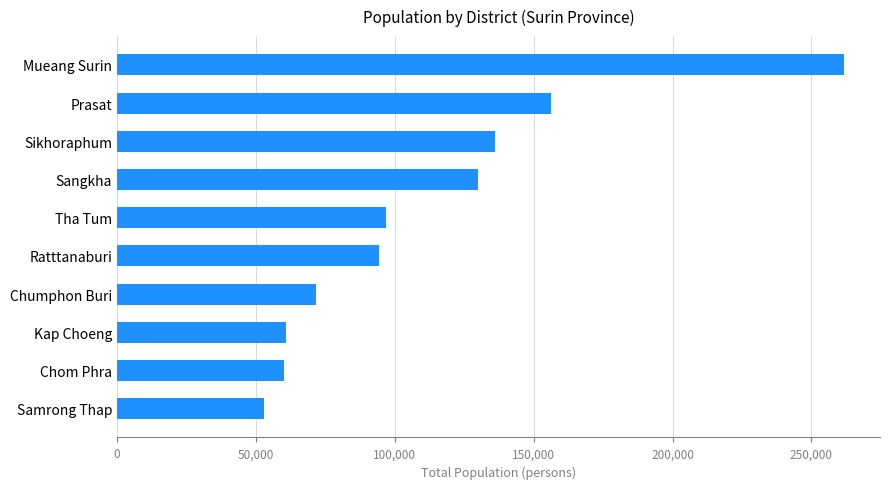

The value at Tha Tum is 142234. True or false?

False